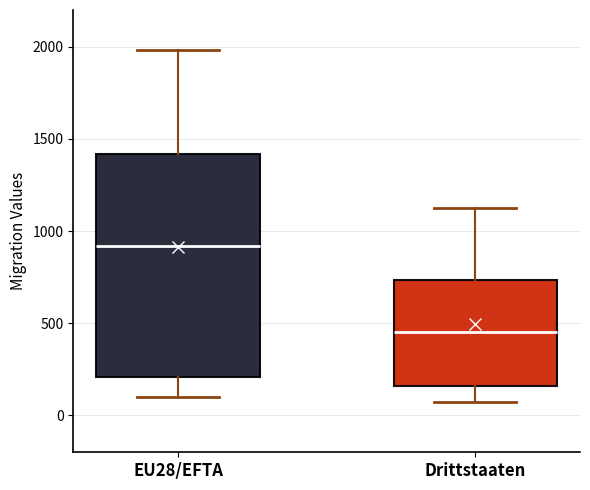

Comparing the boxes themselves (not the whiskers), which one is the tallest?

EU28/EFTA